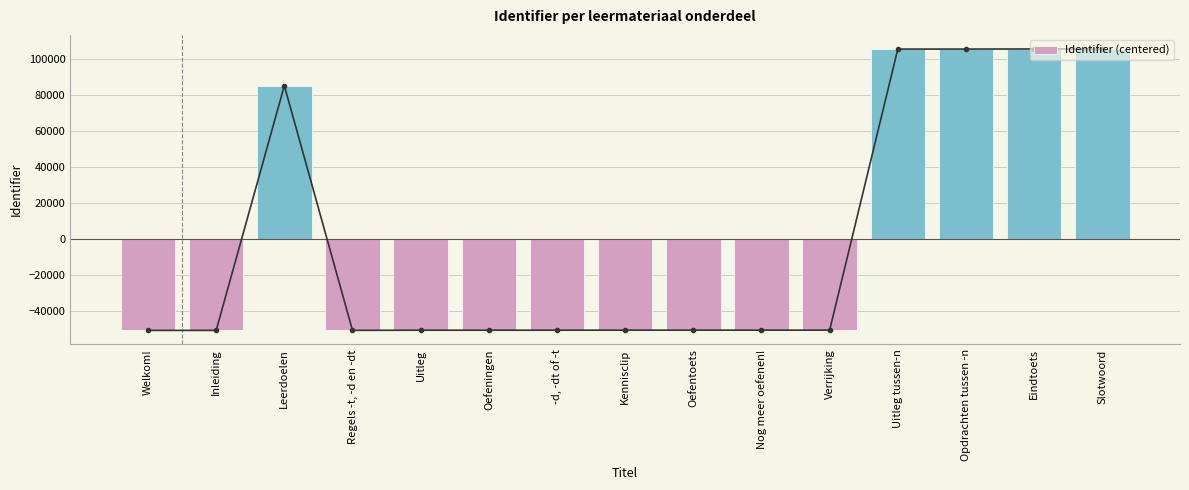

What is the sum of the values at Welkom! and Opdrachten tussen -n?

54717.9